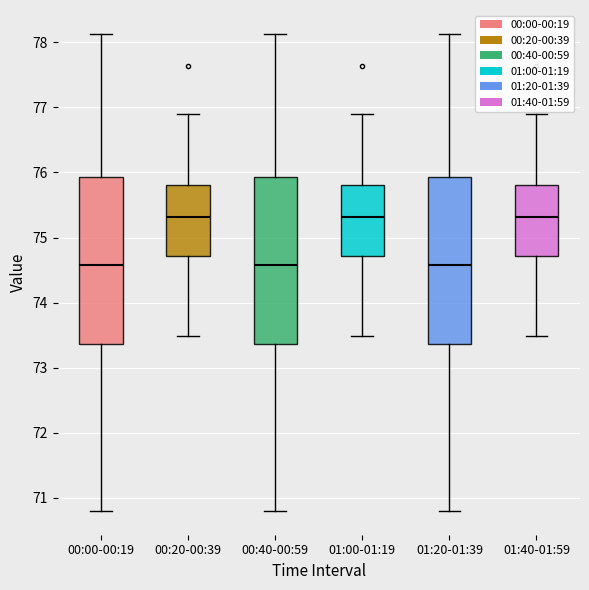

Where is the lower edge of the box for 01:20-01:39 on the y-axis? The values are not printed on the chart, so give them approximately, as read against the axis.

73.4